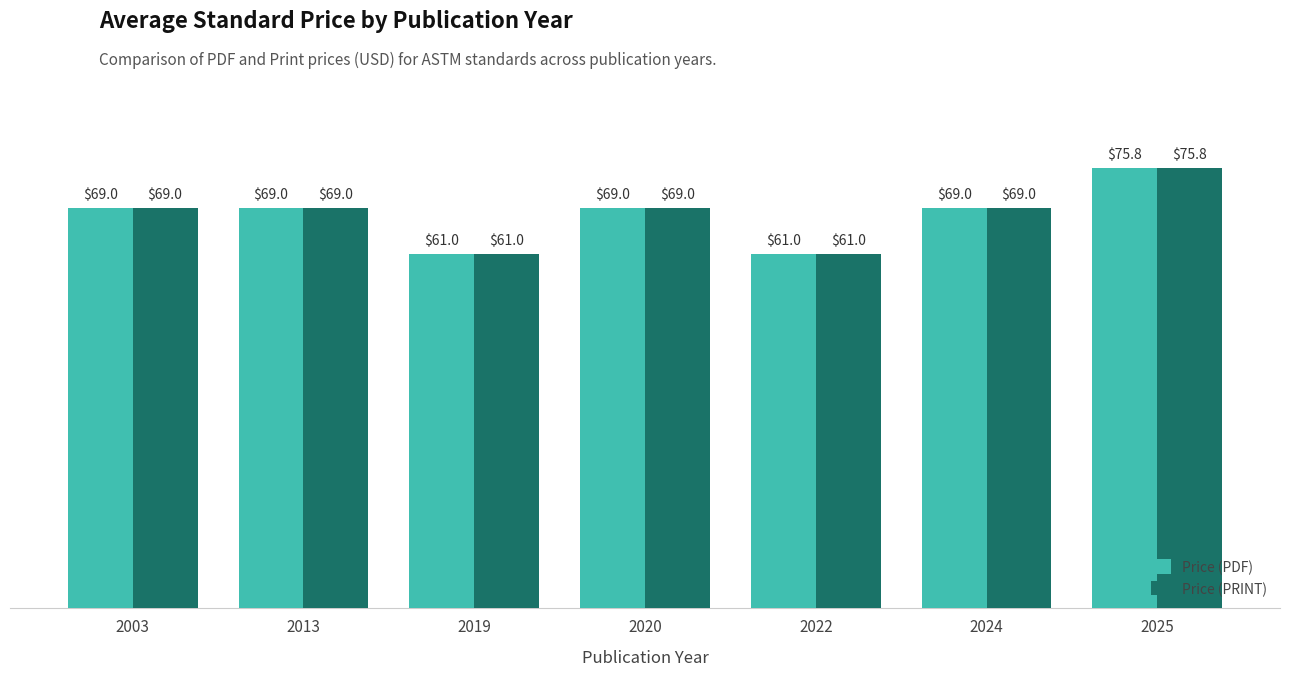

What is the difference between the maximum and minimum values in the Price (PRINT) series?

14.8